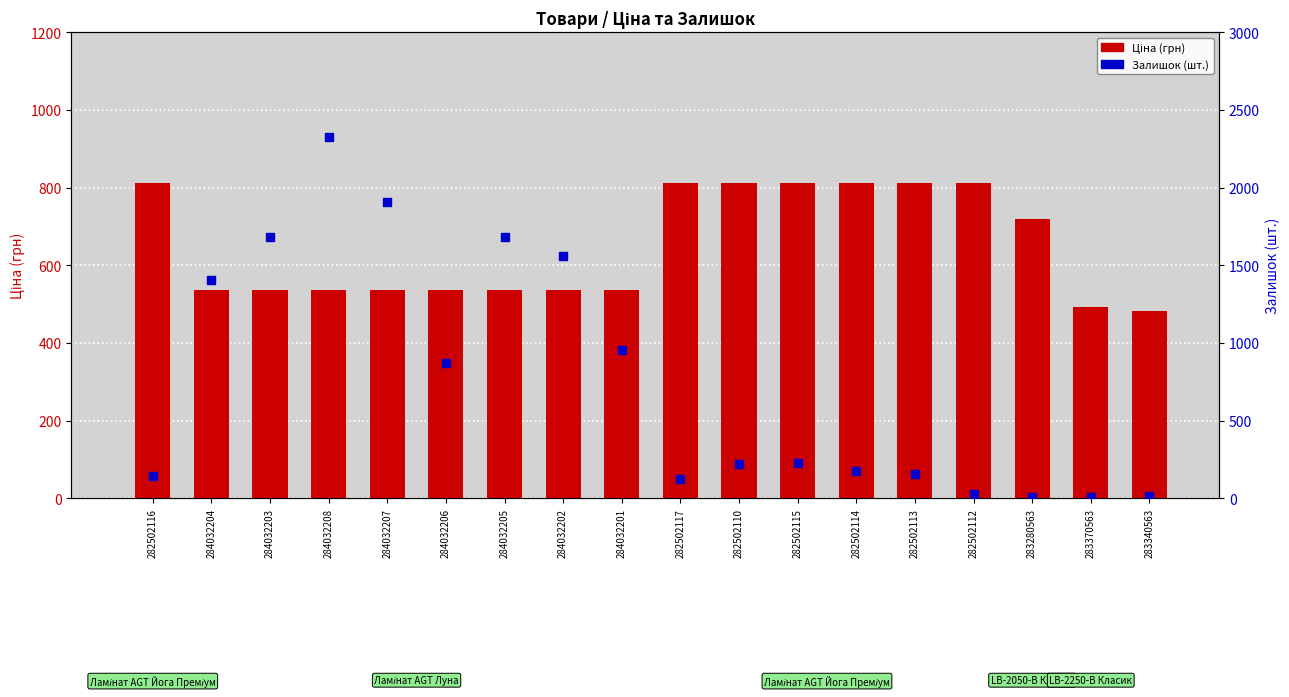

What are all the series names shown in the legend?

Ціна, Залишок